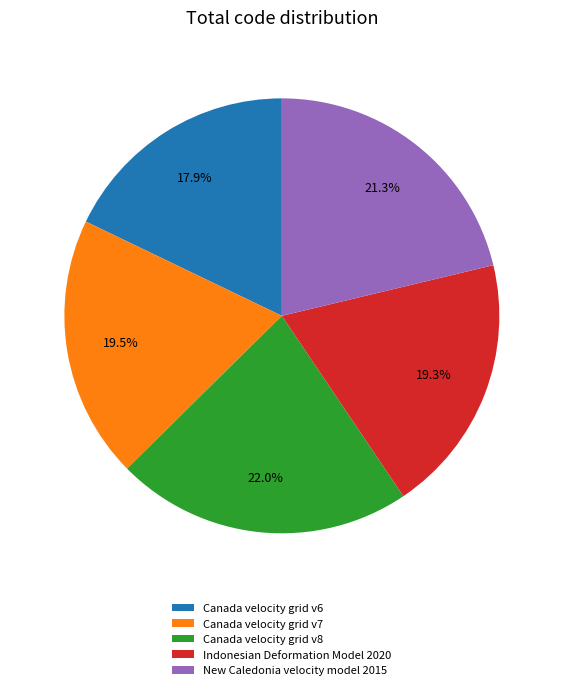

What percentage is the Canada velocity grid v6 slice, to the nearest percent?

18%